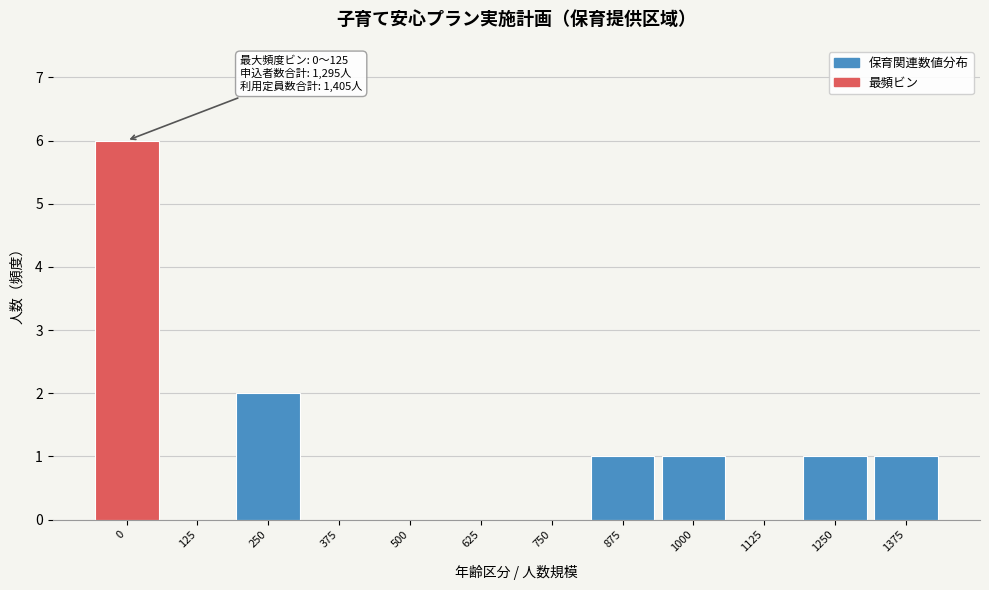

Reading left to right, transcribe all the data shown in this chart.

0=6	125=0	250=2	375=0	500=0	625=0	750=0	875=1	1000=1	1125=0	1250=1	1375=1